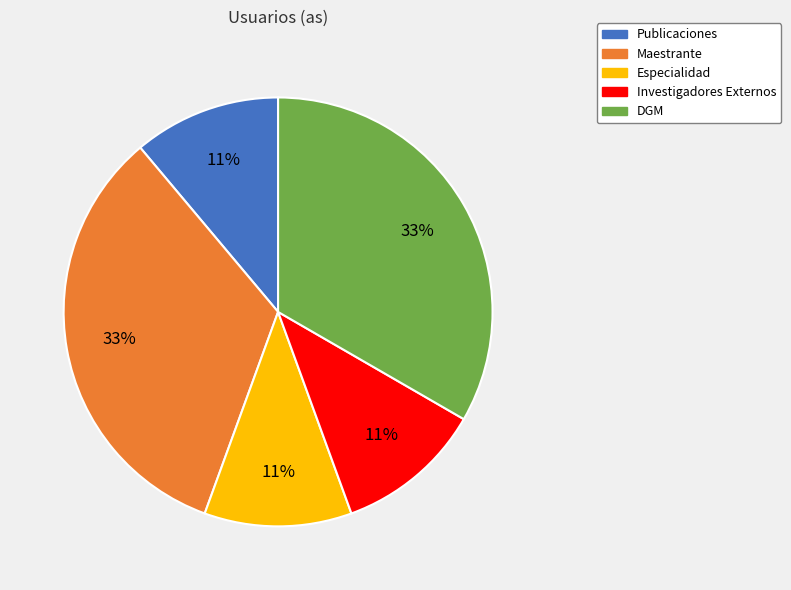

Is the sum of Publicaciones and Investigadores Externos greater than half?

No